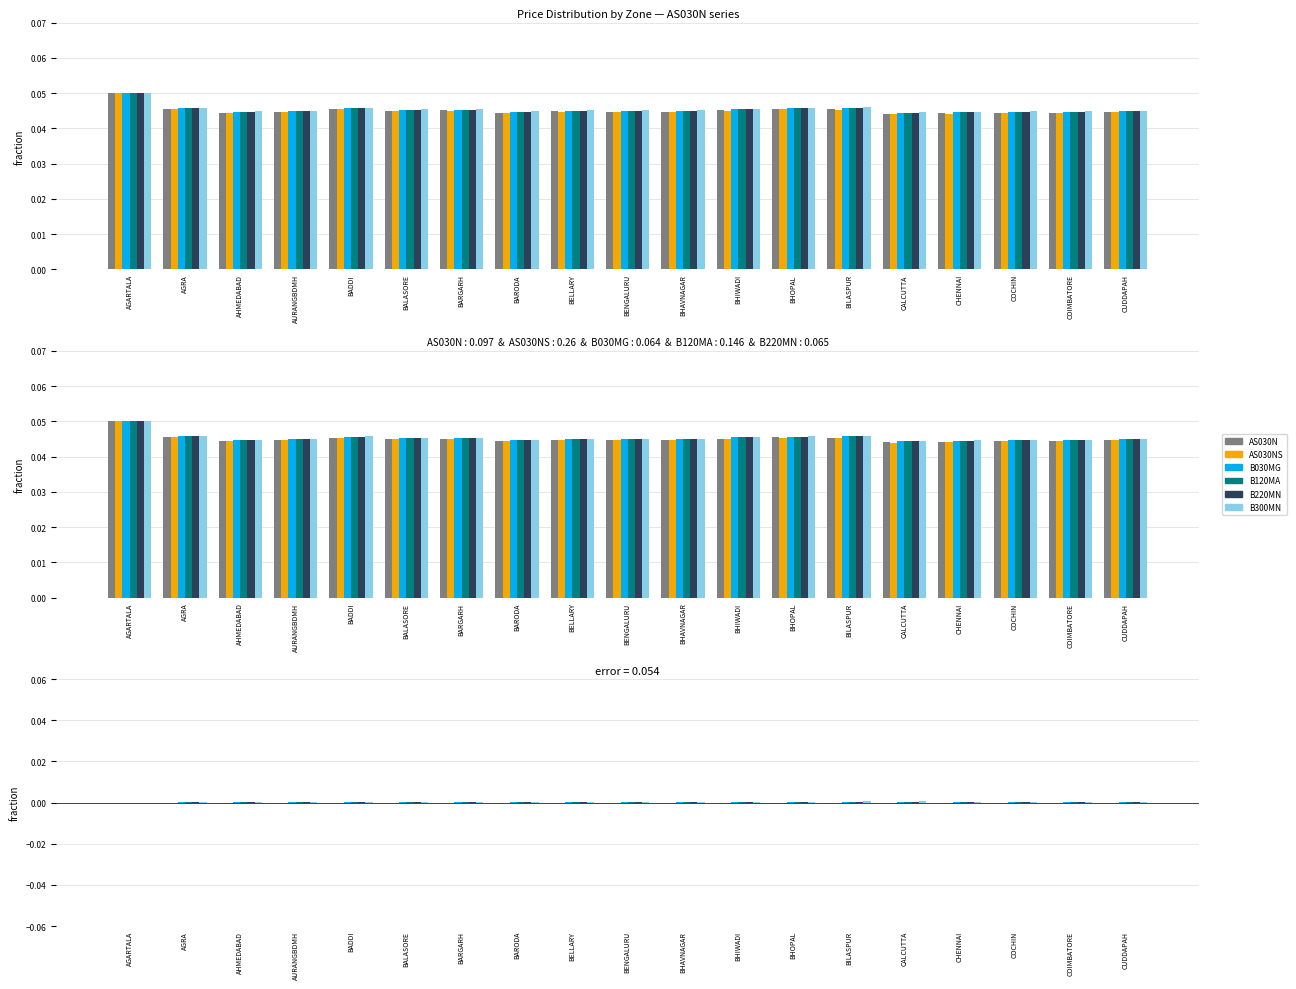

Between AGRA and BHIWADI, which is larger?

AGRA